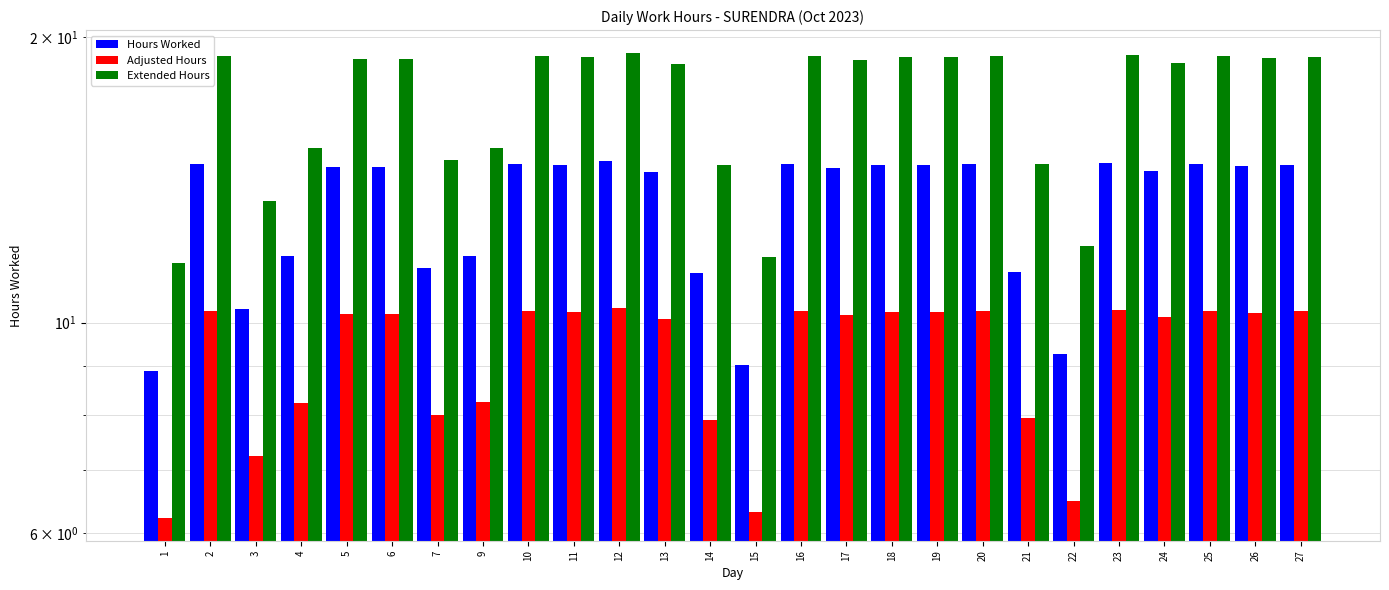

What are all the series names shown in the legend?

Hours Worked, Adjusted Hours, Extended Hours